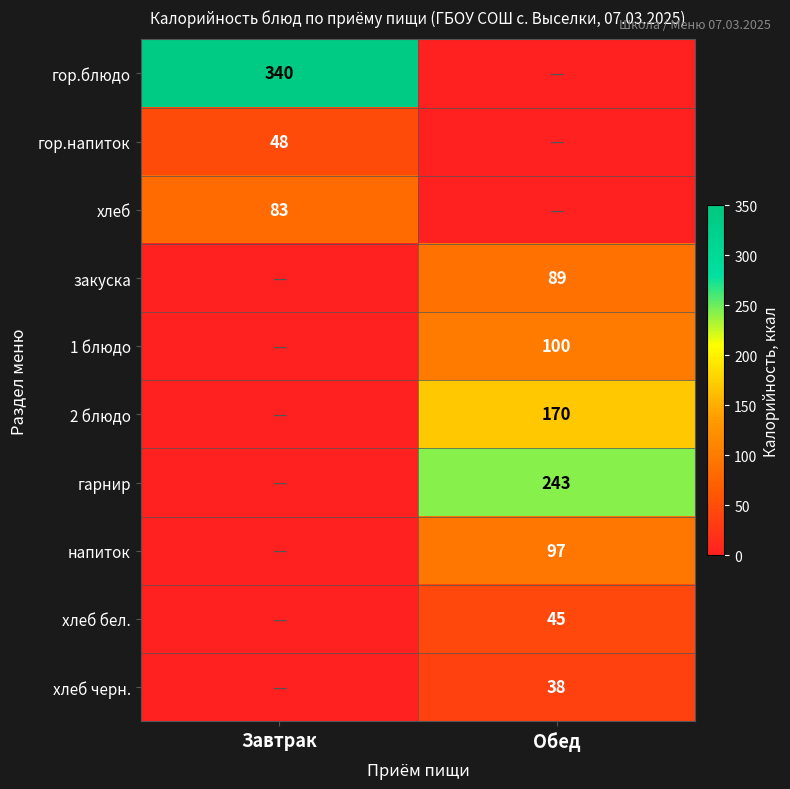

Is it true that гарнир equals 243 at Обед?

True